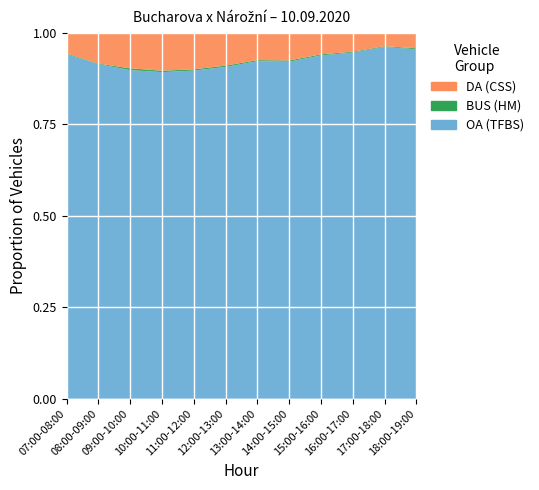

Reading left to right, extract all data points from this chart.

OA: 2788	2408	1849	1826	1815	1941	1962	2130	2352	2663	2434	2161
DA: 169	223	201	213	203	193	160	176	149	147	94	97
BUS: 6	4	10	8	7	8	6	8	7	6	5	6